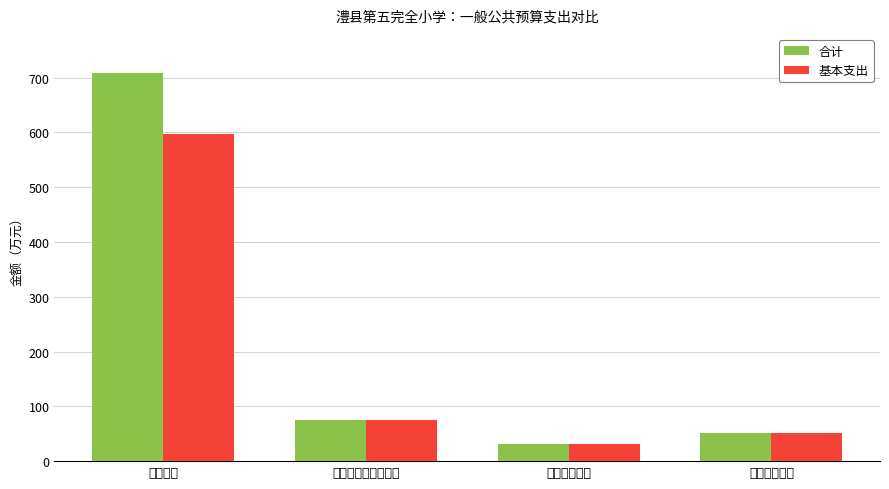

Which series has the widest spread of values?

合计